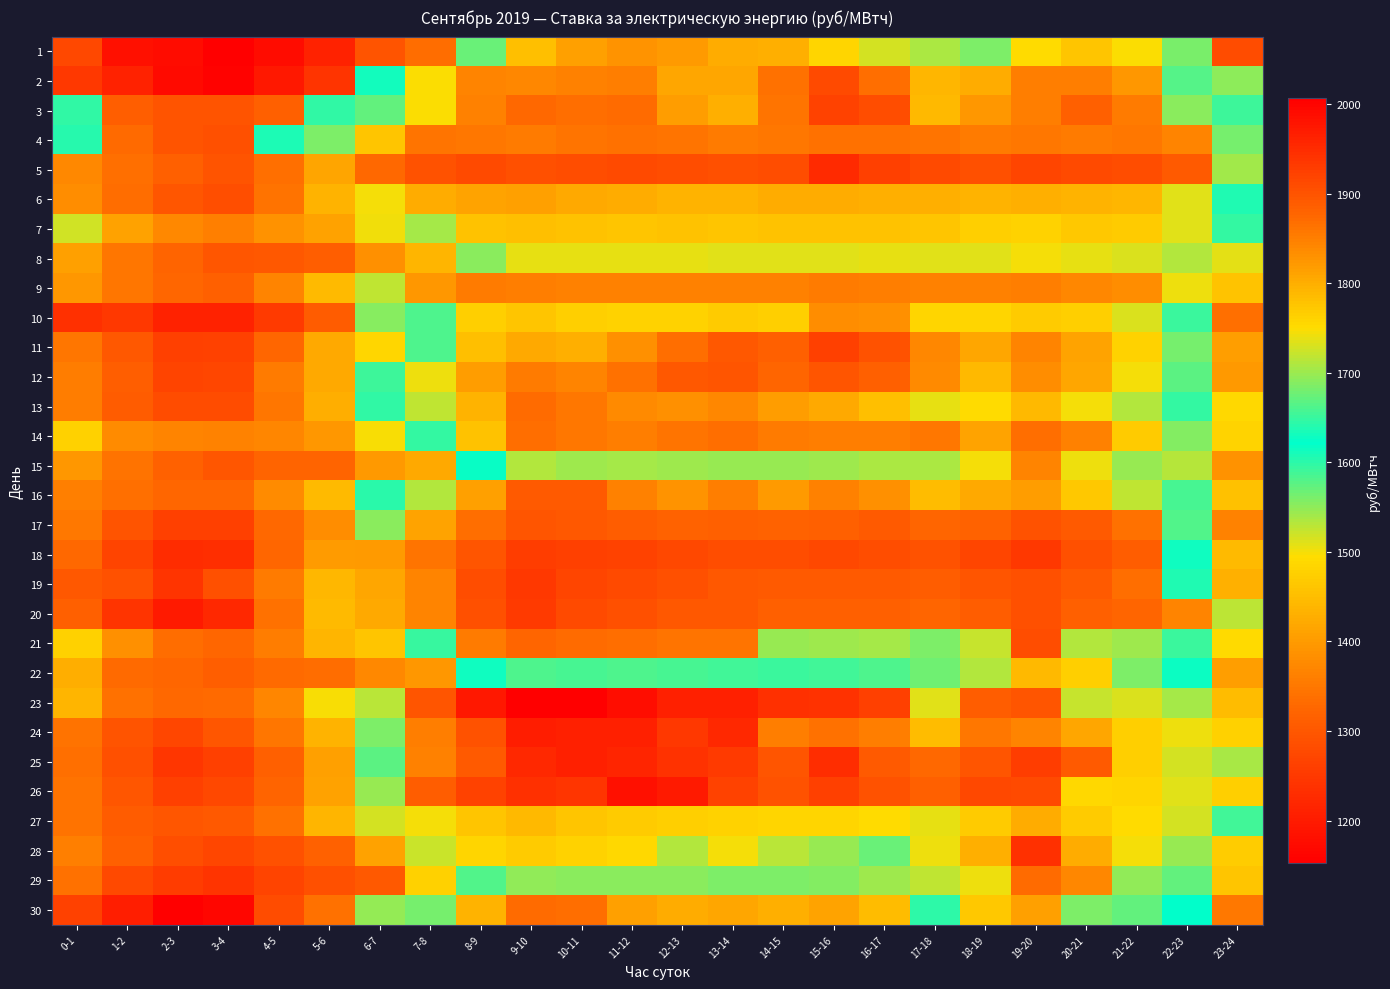

How many series are shown in this chart?

30